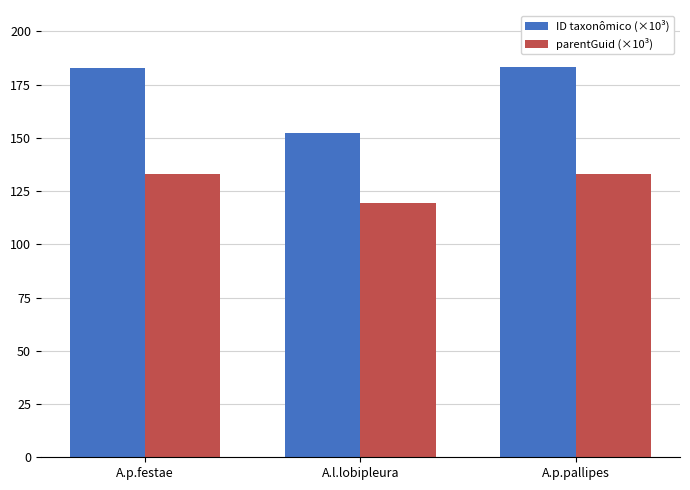

Is it true that parentGuid (×10³) equals 211.7 at A.p.festae?

False